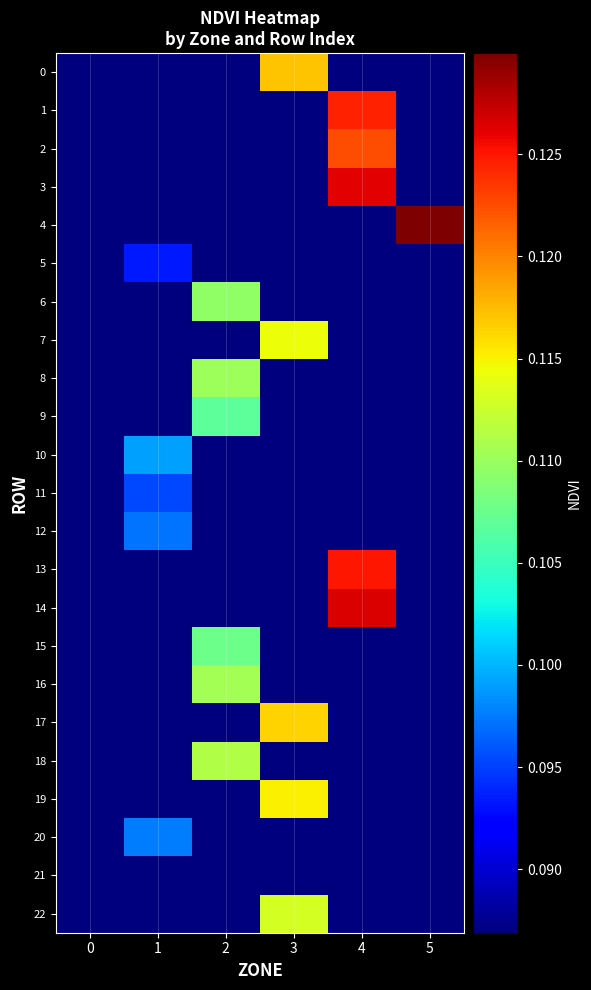

How many categories are shown in the chart?

6